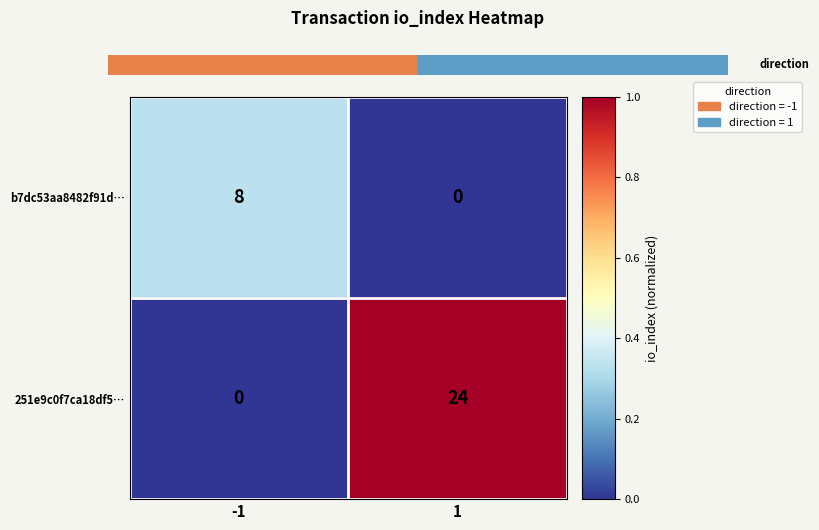

Between -1 and 1, which series saw the biggest shift?

251e9c0f7ca18df5…